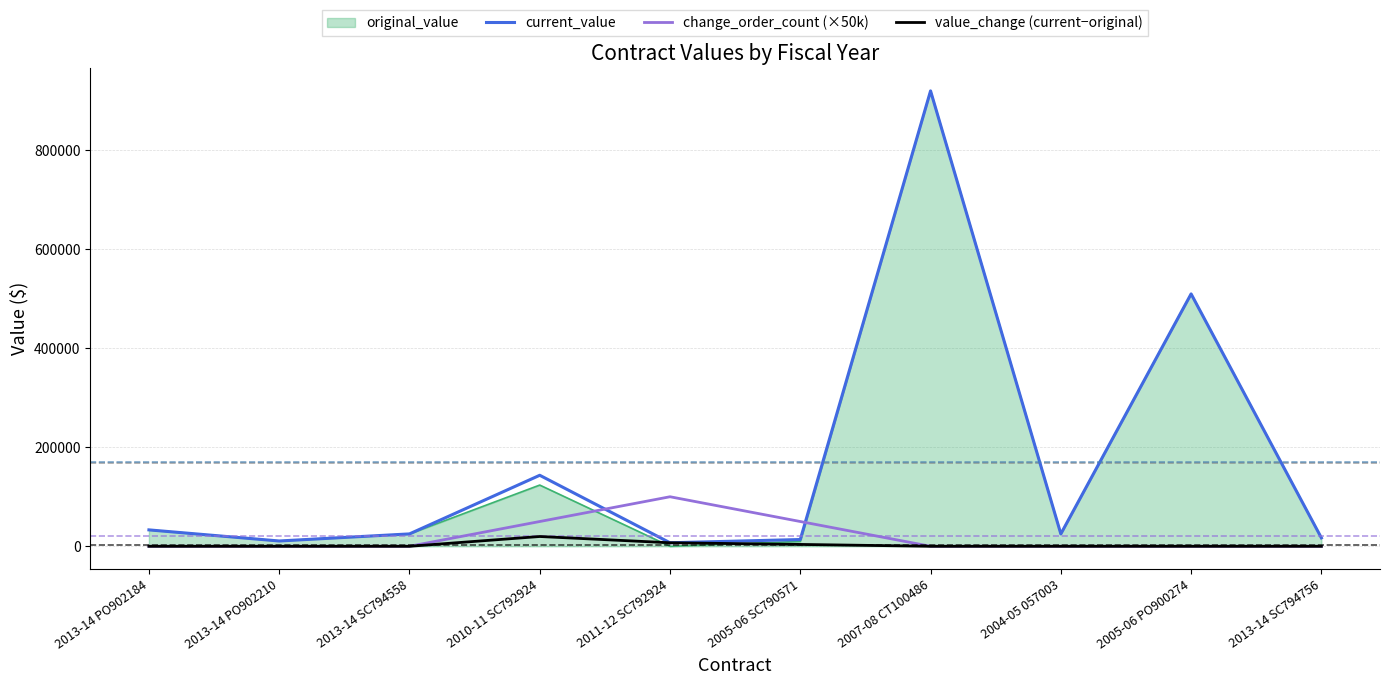

Is it true that value_change (current−original) equals 3751.4 at 2005-06 SC790571?

True